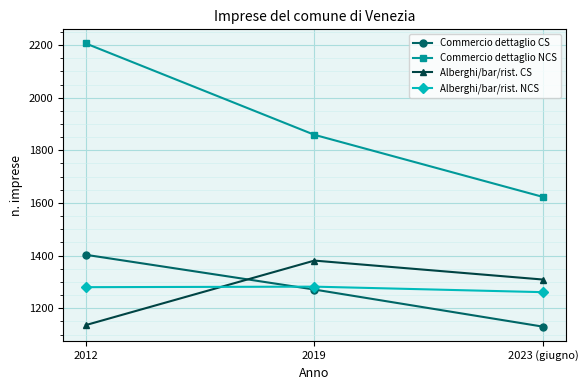

The value of Alberghi/bar/rist. CS at 2012 is 1136. True or false?

True